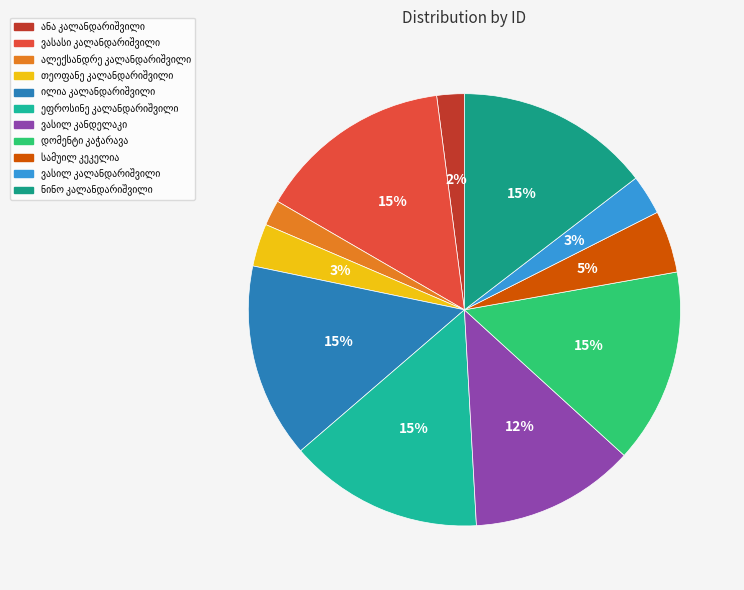

To the nearest percent, what is the difference between the largest and smallest slice percentages?

13%